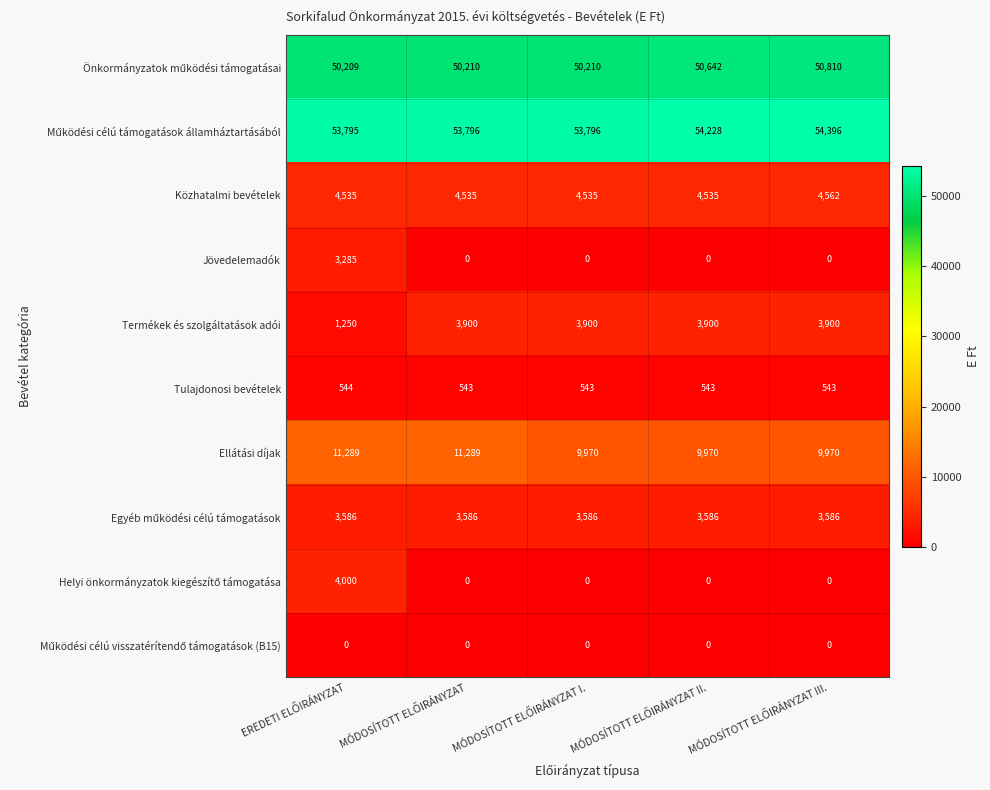

At how many categories does at least one series exceed 39609?

5